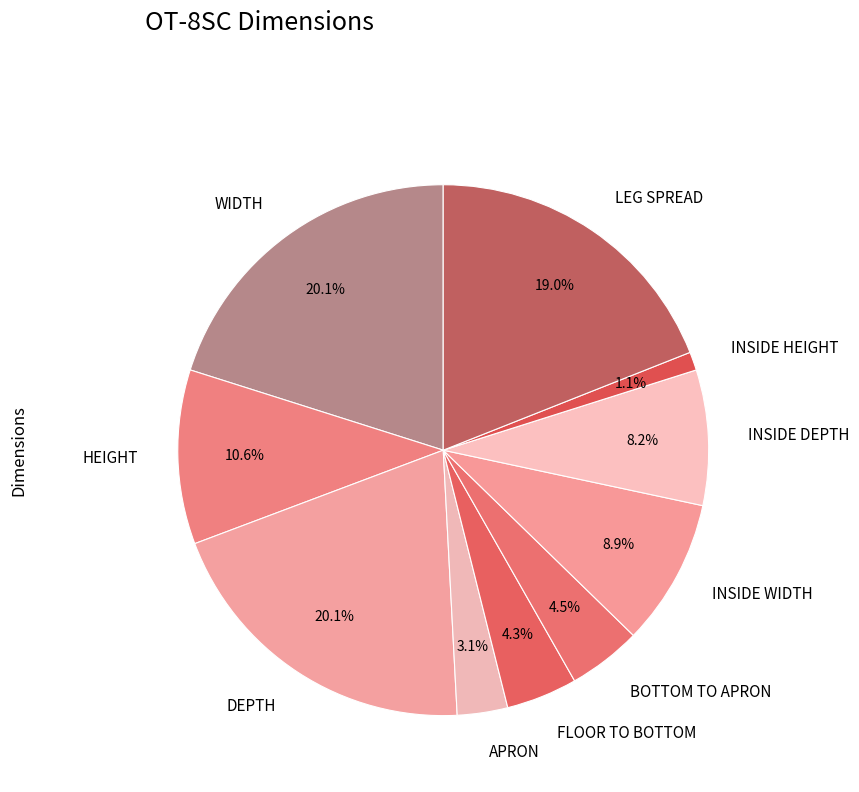

The LEG SPREAD slice represents 19% of the pie. True or false?

True